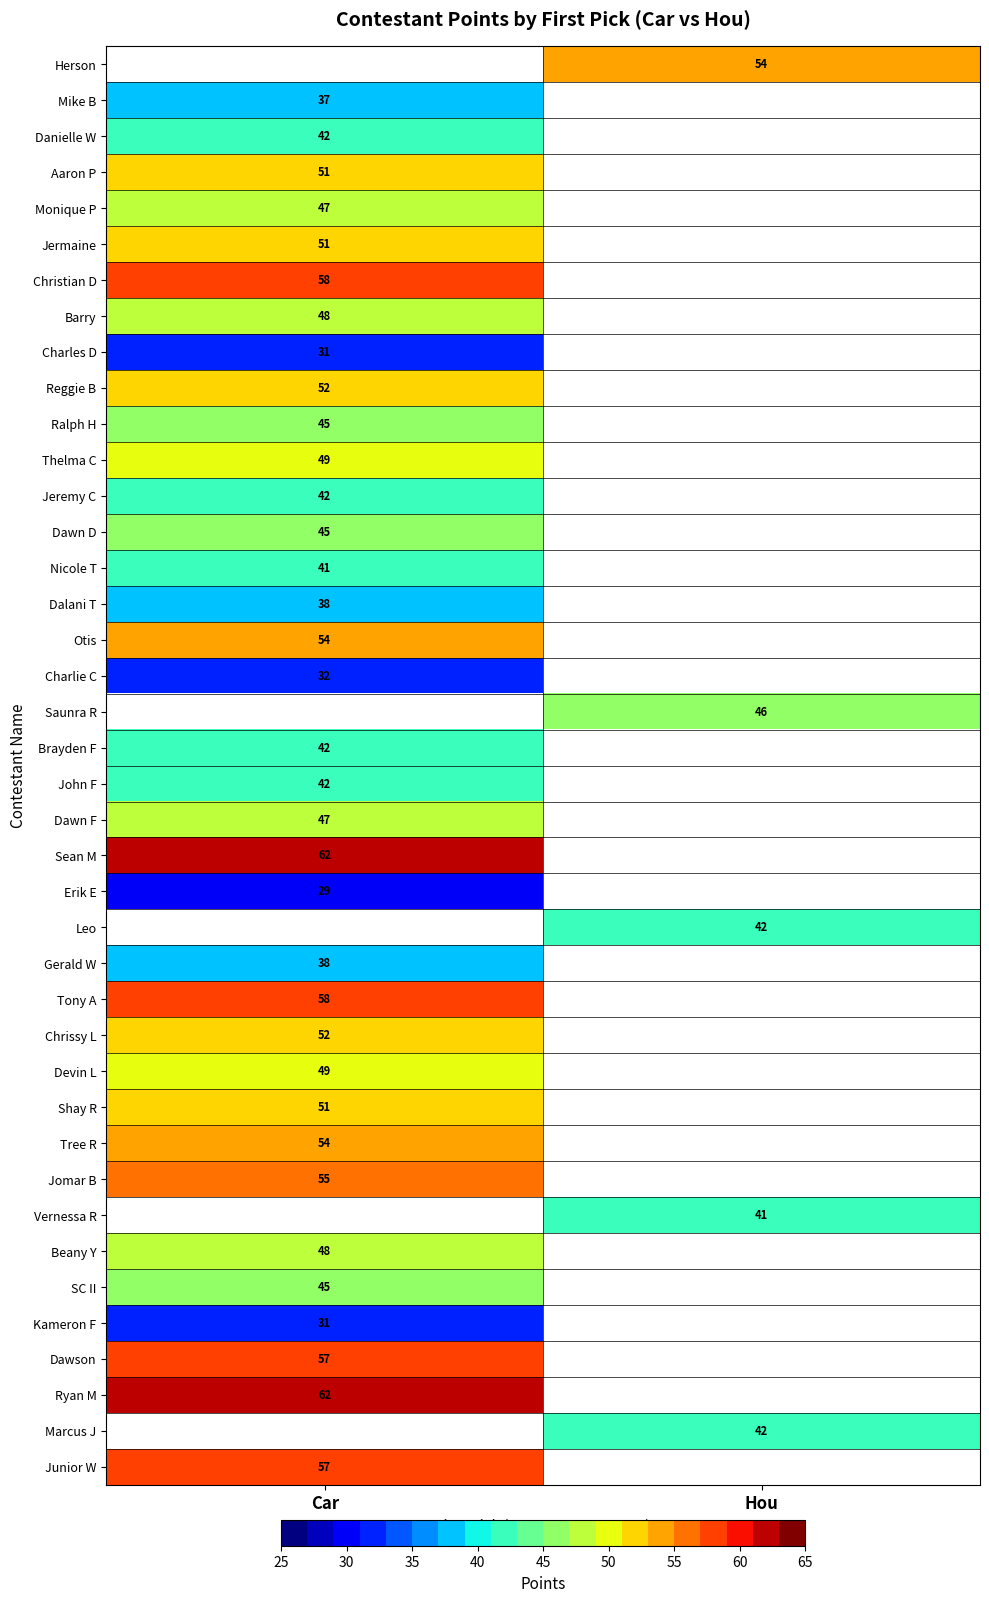

At which category is the sum across all series the highest?

Car